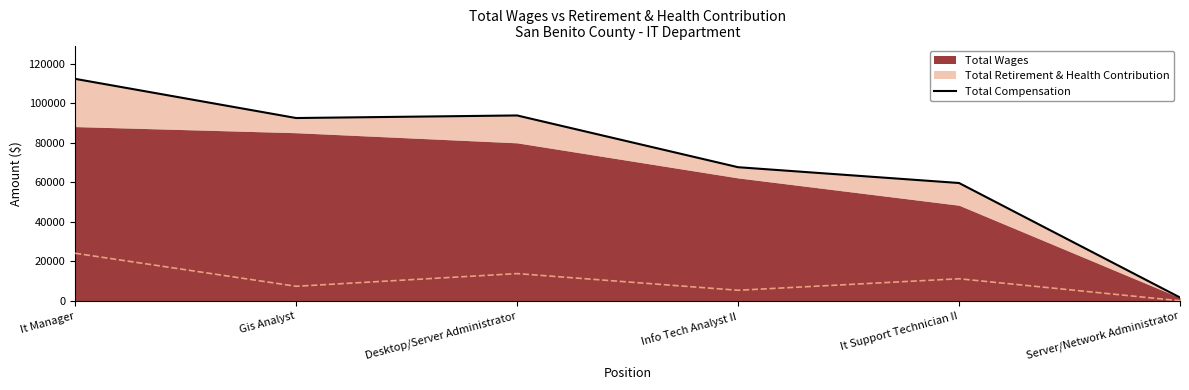

What is the ratio of the value at Desktop/Server Administrator to the value at Info Tech Analyst II?

1.4